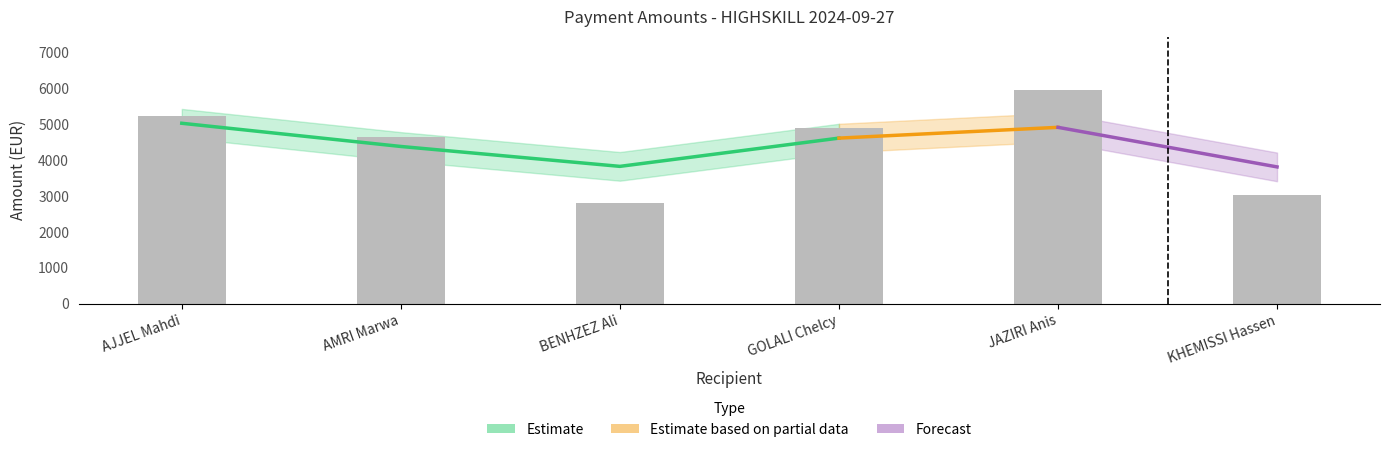

What is the difference between the maximum and minimum values?

3157.4